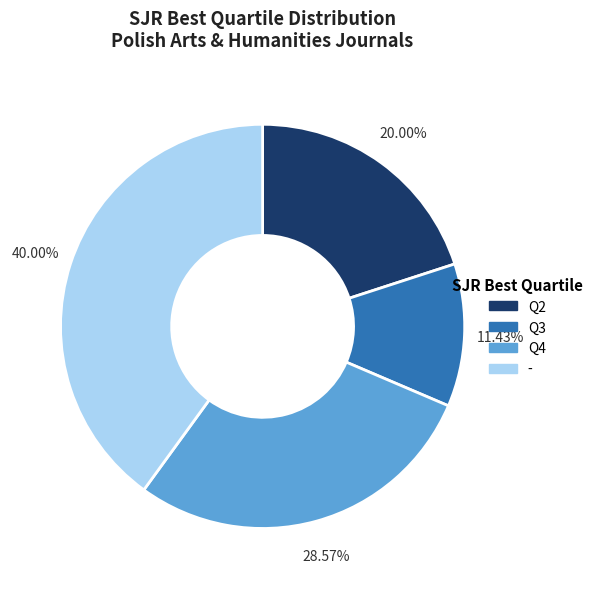

To the nearest percent, what percentage of the pie is Q4?

29%